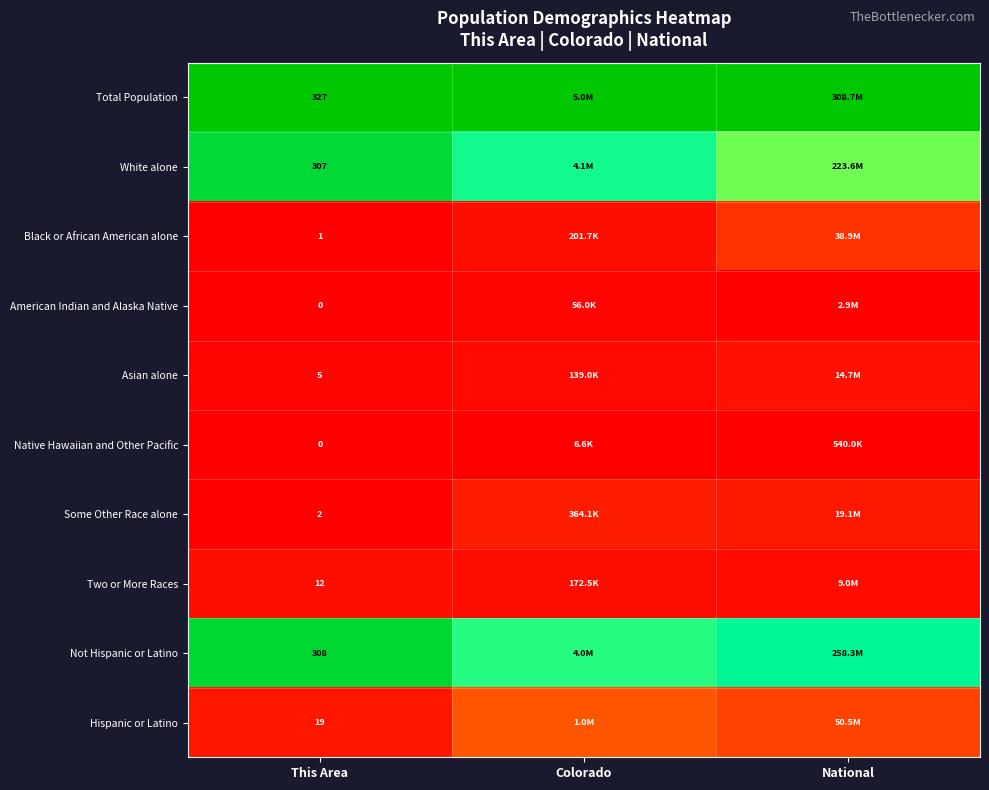

Is the value of Asian alone at This Area greater than the value of Total Population at This Area?

No